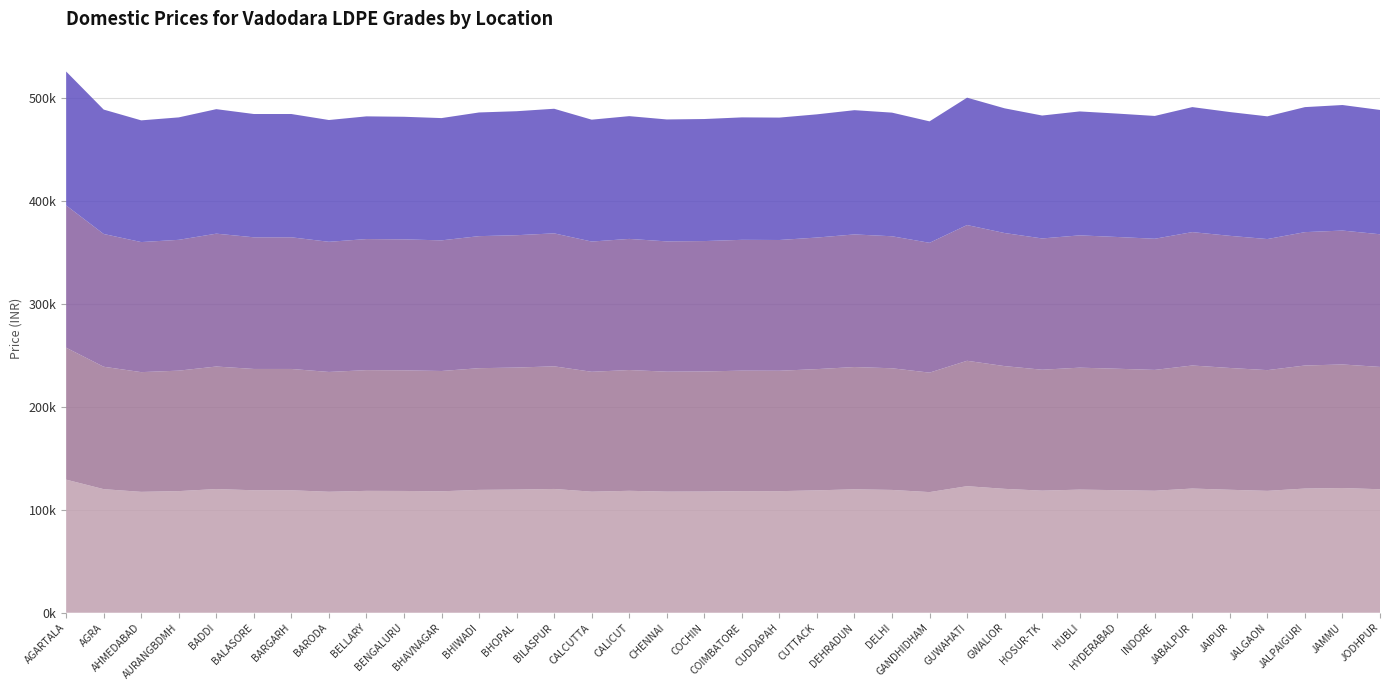

Reading left to right, list all the values displayed in this chart.

1020FA20N: 129302	120055	117435	118160	120158	118979	118978	117520	118408	118309	117989	119356	119658	120255	117603	118460	117657	117760	118160	118108	118900	119910	119314	117194	122950	120360	118608	119606	119084	118510	120660	119455	118410	120652	121163	119963
1020FS20N: 128182	118935	116315	117040	119038	117859	117858	116400	117288	117189	116869	118236	118538	119135	116483	117340	116537	116640	117040	116988	117780	118790	118194	116074	121830	119240	117488	118486	117964	117390	119540	118335	117290	119532	120043	118843
1005FY20: 138222	128975	126355	127080	129078	127899	127898	126440	127328	127229	126909	128276	128578	129175	126523	127380	126577	126680	127080	127028	127820	128830	128234	126114	131870	129280	127528	128526	127994	127430	129580	128375	127330	129572	130083	128883
1020FA20: 130102	120855	118235	118960	120958	119779	119778	118320	119208	119109	118789	120156	120458	121055	118403	119260	118457	118560	118960	118908	119700	120710	120114	117994	123750	121160	119408	120406	119884	119310	121460	120255	119210	121452	121963	120763